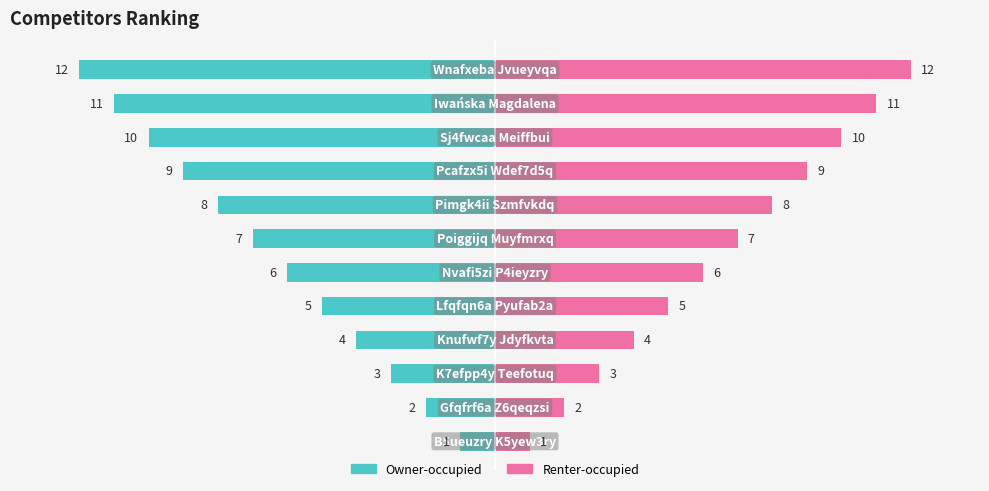

Reading right to left, transcribe all the data shown in this chart.

Owner-occupied: 11=-12	10=-11	9=-10	8=-9	7=-8	6=-7	5=-6	4=-5	3=-4	2=-3	1=-2	0=-1
Renter-occupied: 11=12	10=11	9=10	8=9	7=8	6=7	5=6	4=5	3=4	2=3	1=2	0=1